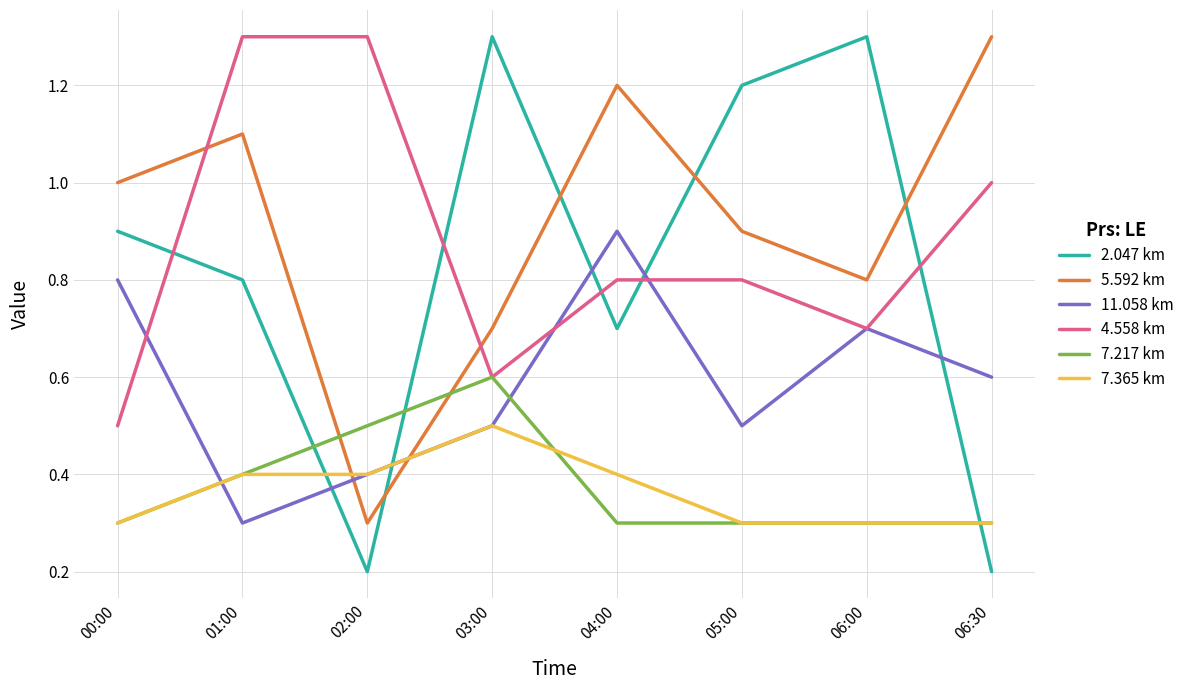

What is the difference between the 2.047 km values at 04:00 and 06:30?

0.5